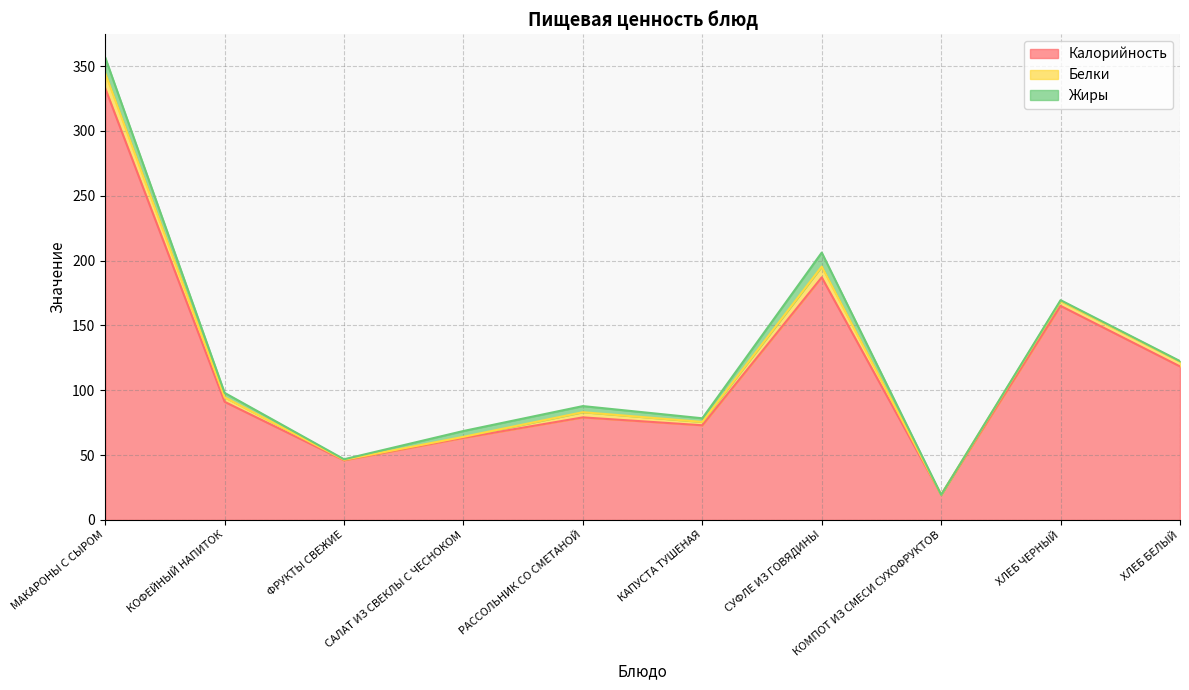

How many values in the Калорийность series are below 91?

5